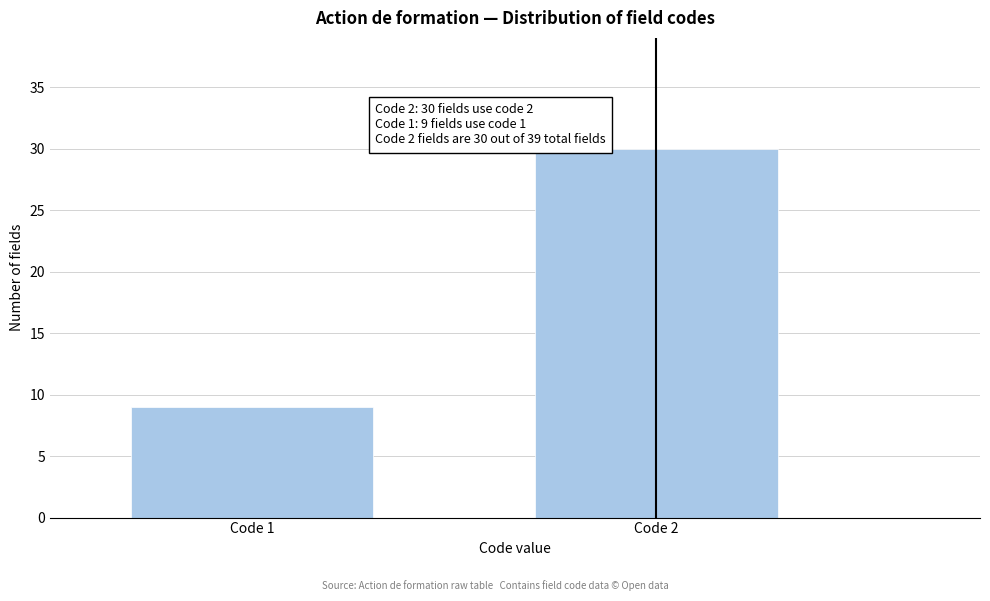

Reading left to right, transcribe all the data shown in this chart.

9	30